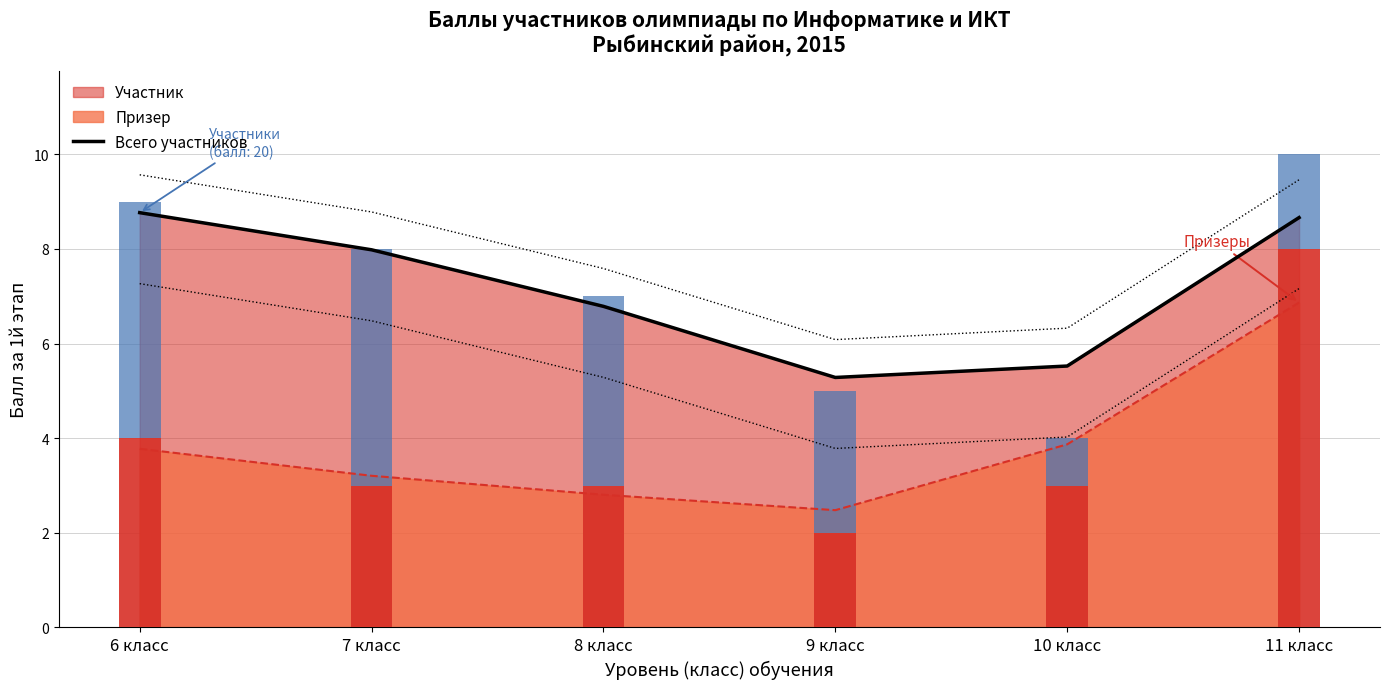

What is the average value of the Нижняя граница series?

5.7